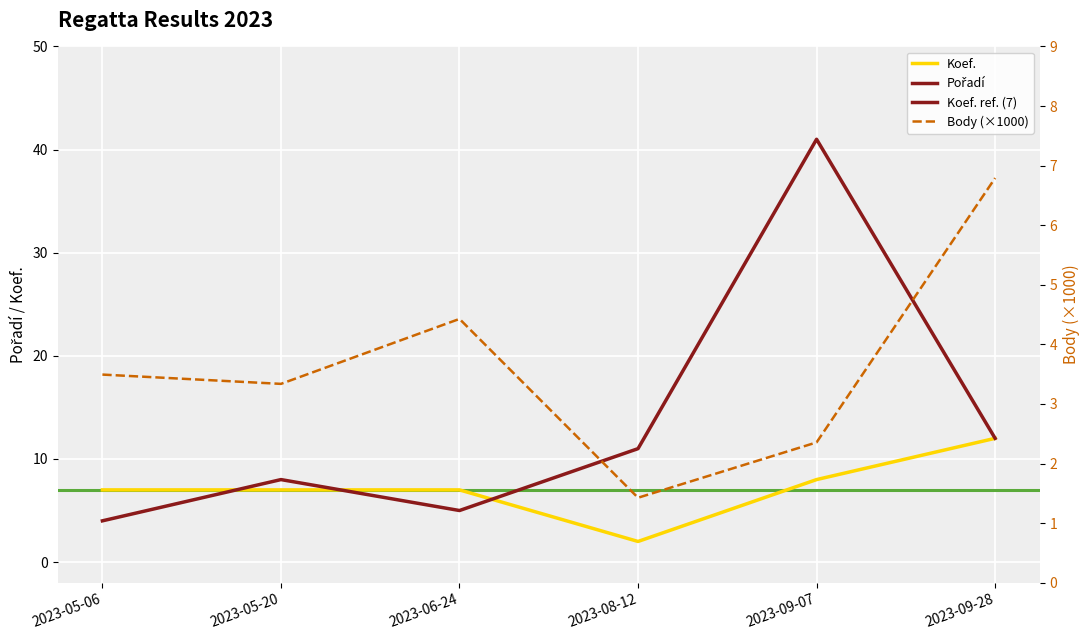

True or false: Body has more than 2 points higher than both neighbors.

False